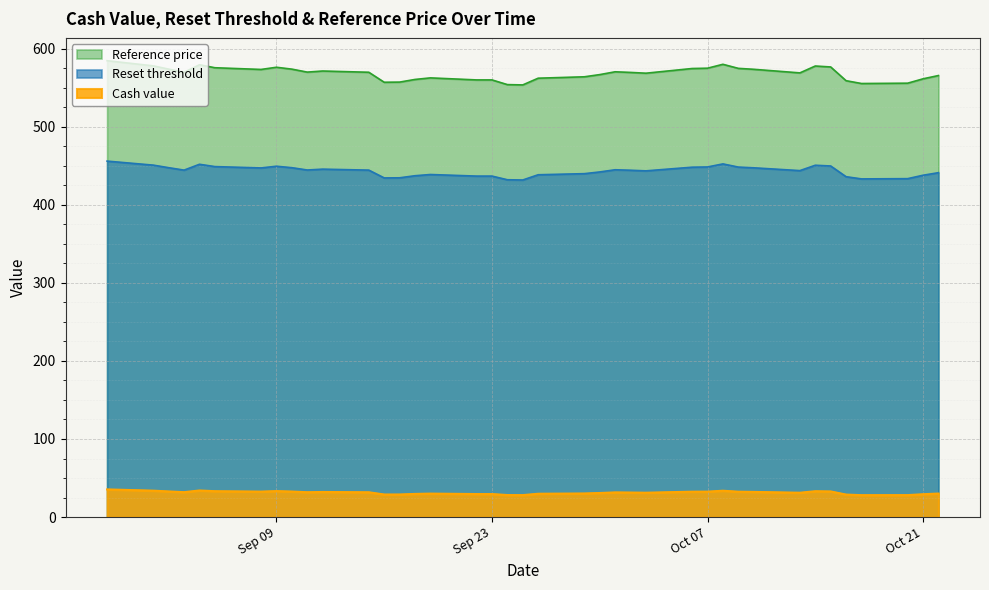

At which category does Reset threshold reach its first local valley?

2025-09-03